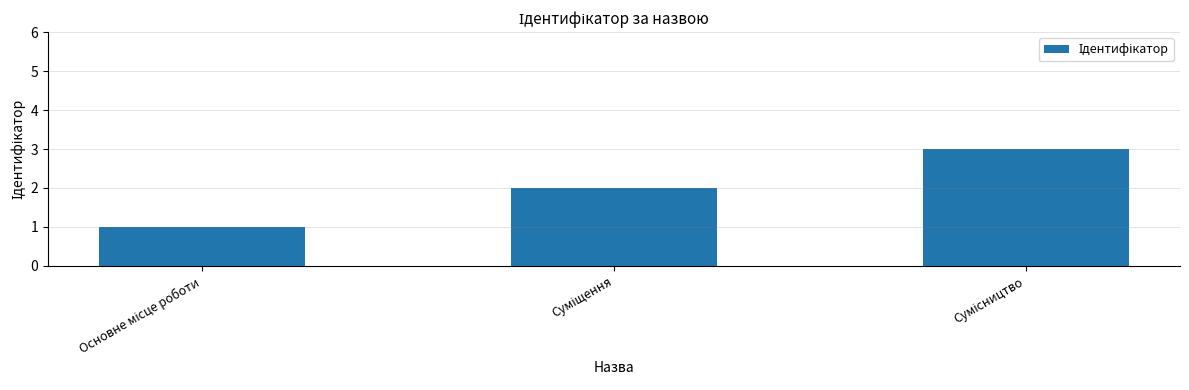

What is the sum of all values?

6